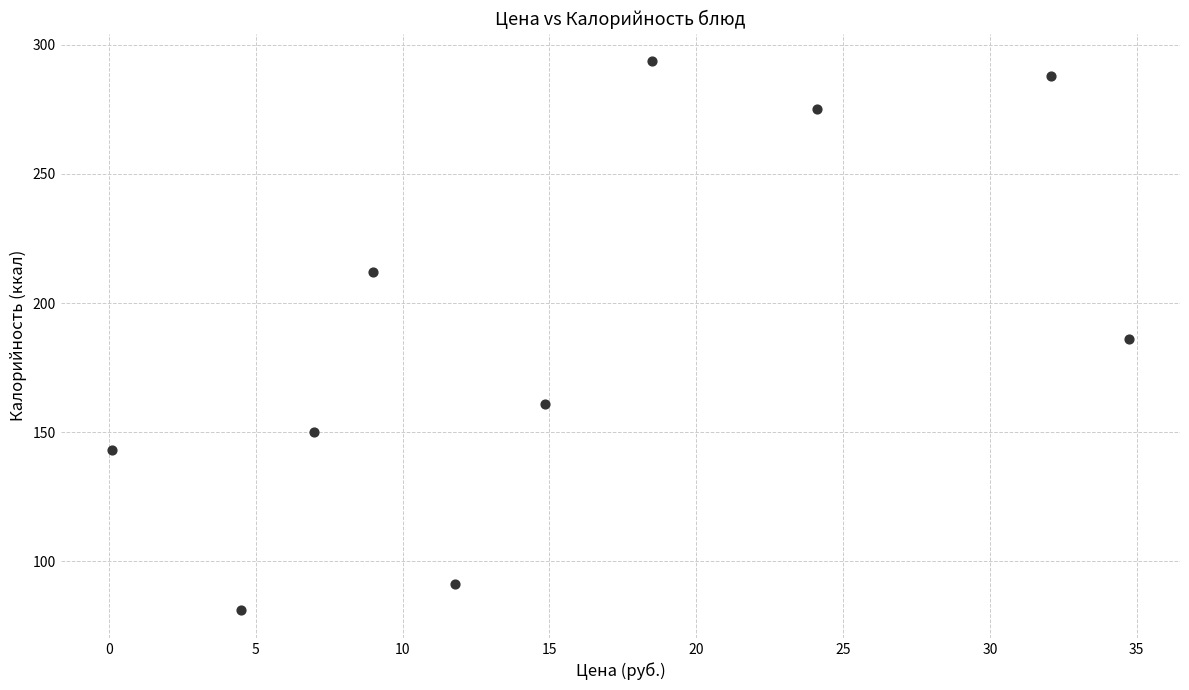

What is the range of X values (max minus min)?

34.6